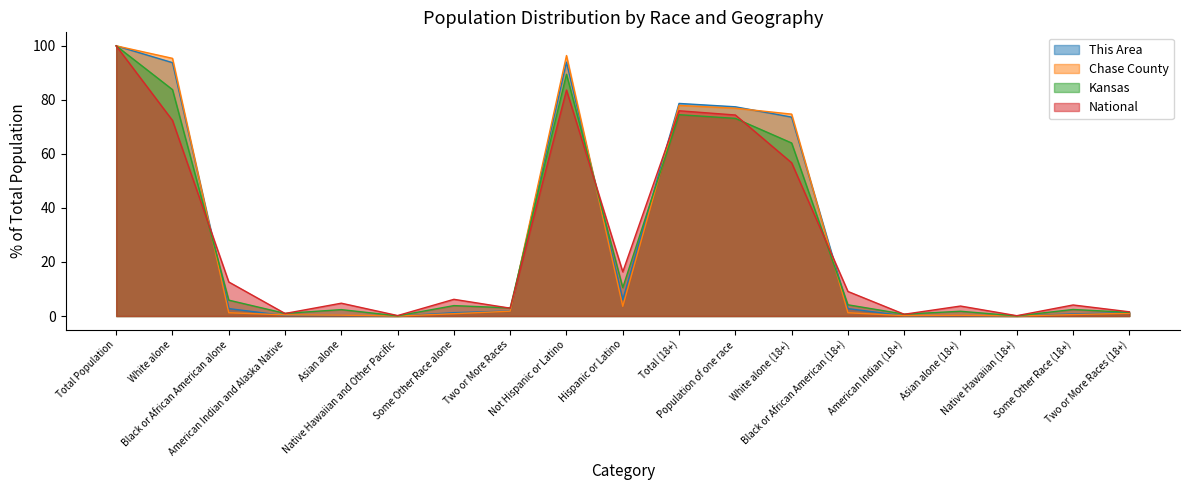

At which label does National reach its minimum?

Native Hawaiian (18+)